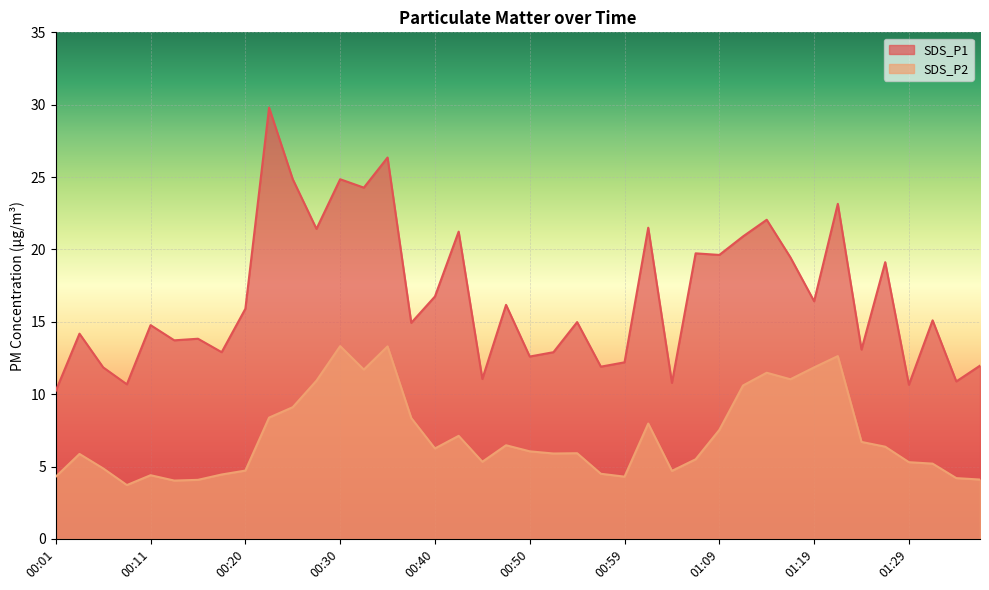

At which label is SDS_P2 closest to 8?

01:02